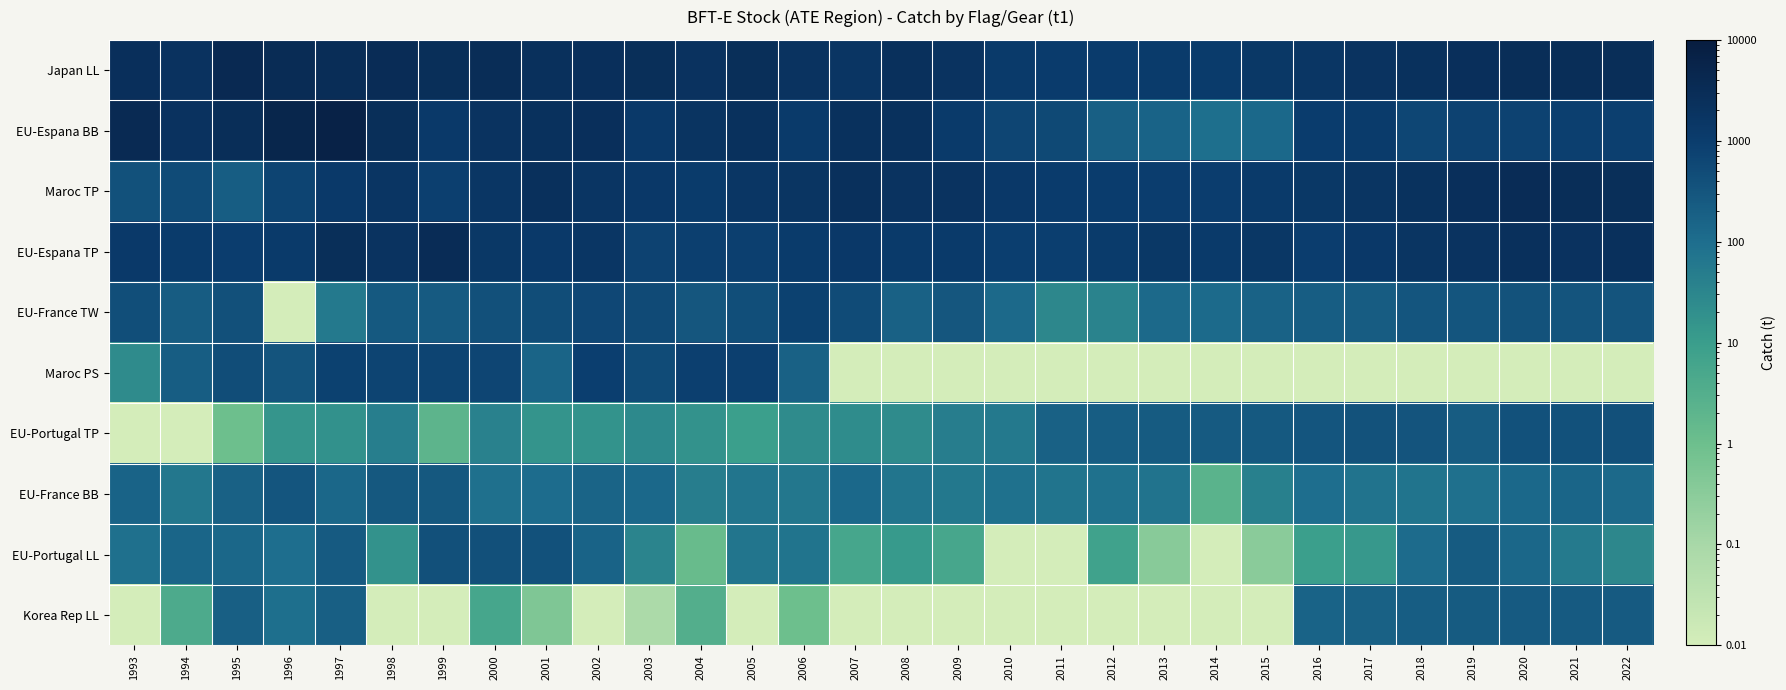

At 2017, list the series in order from largest to smallest.

Japan LL, Maroc TP, EU-Espana TP, EU-Espana BB, EU-Portugal TP, EU-France TW, Korea Rep LL, EU-France BB, EU-Portugal LL, Maroc PS